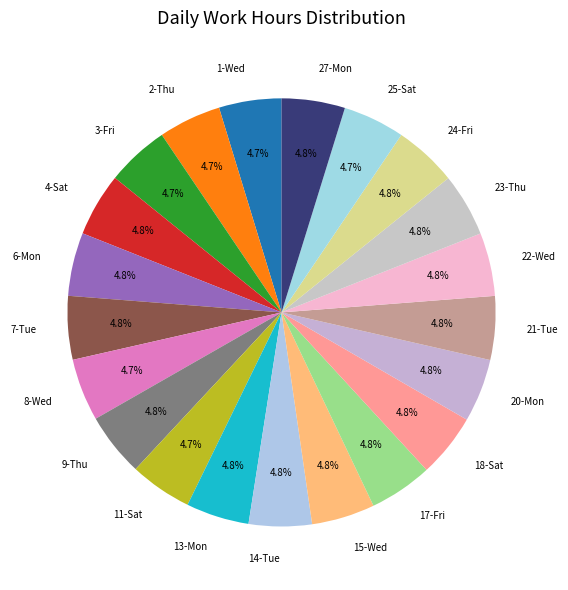

What is the ratio of the value at 20-Mon to the value at 8-Wed?

1.0